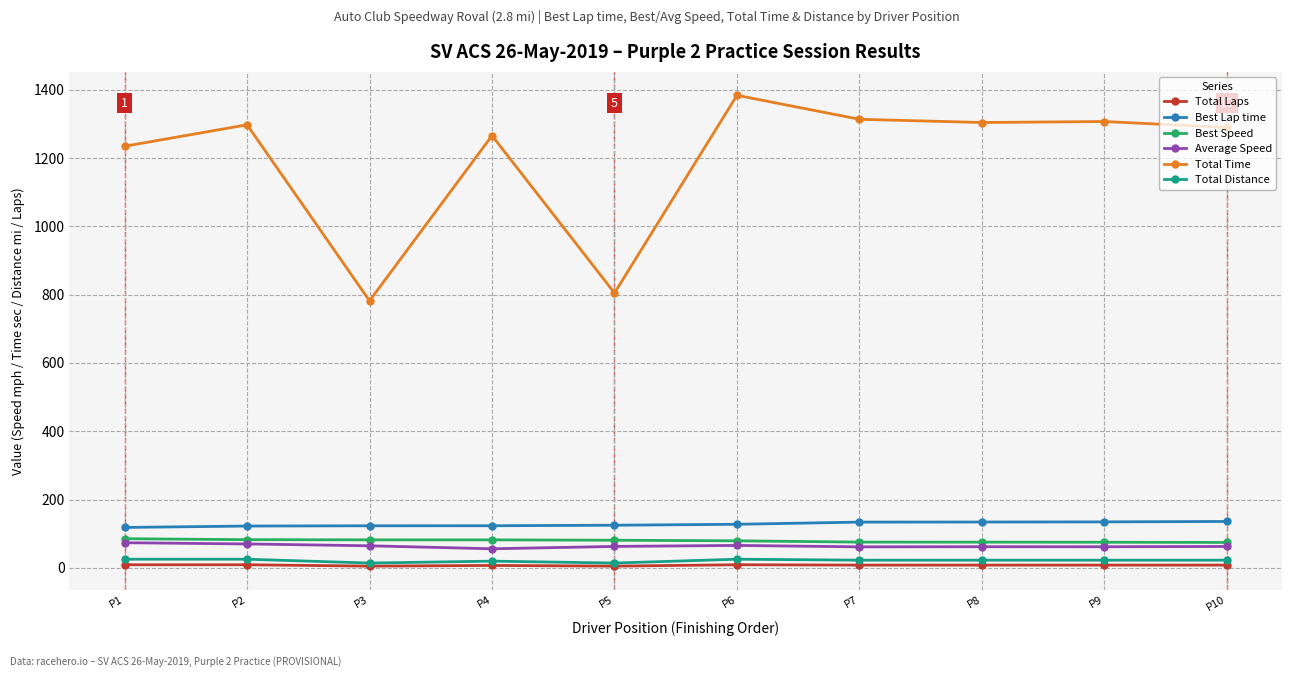

What is the sum of all Total Time values?

11978.3